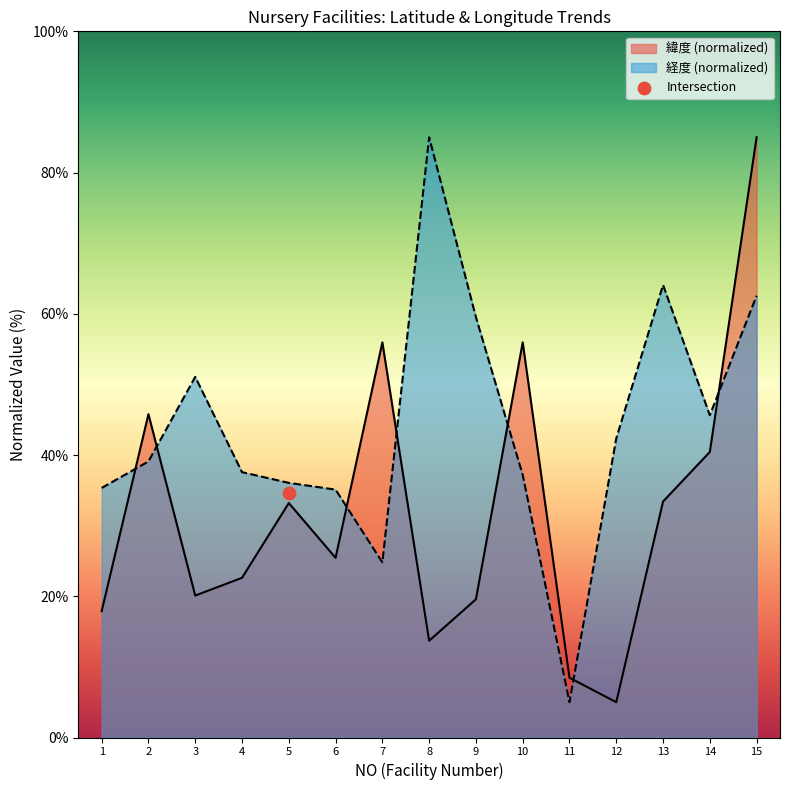

At which category is the sum across all series the highest?

15